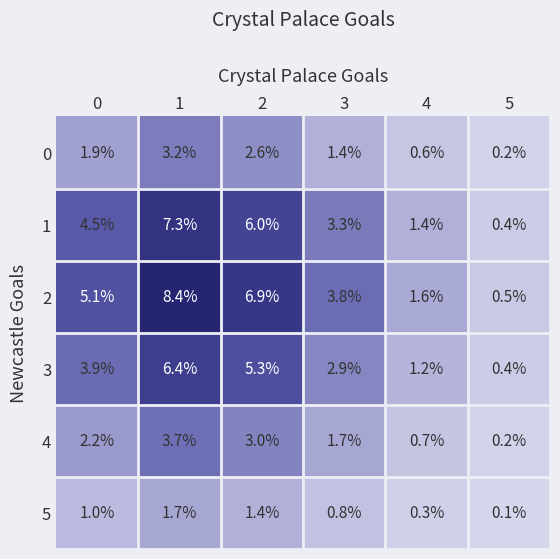

What is the average value of the 1 series?

3.8